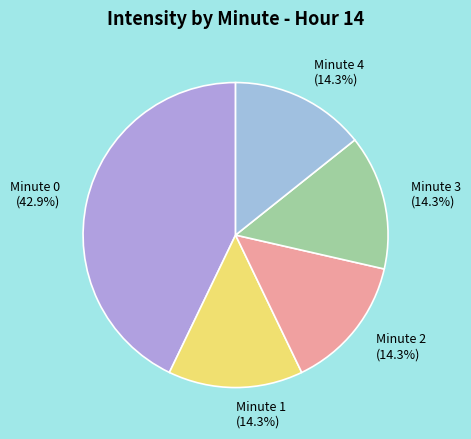

To the nearest percent, what portion does Minute 4 represent?

14%